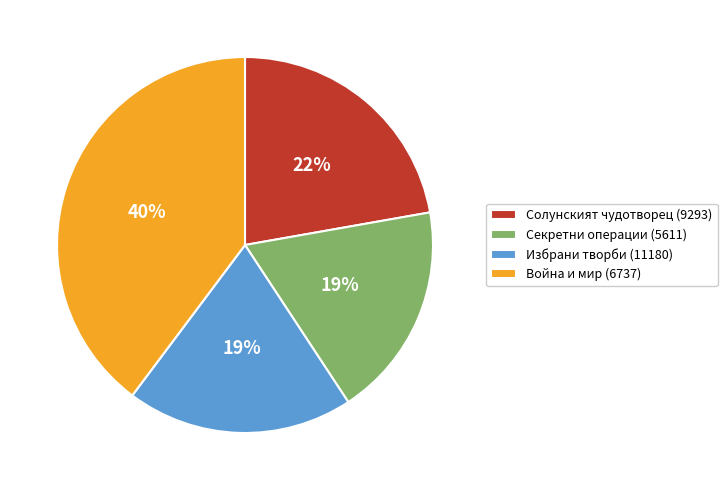

To the nearest percent, what is the average slice percentage?

25%